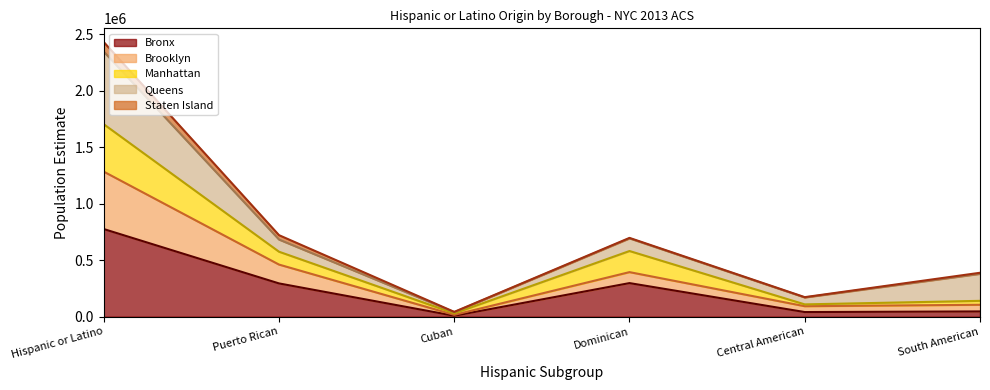

What is the difference between the maximum and minimum values in the Manhattan line series?

1673108